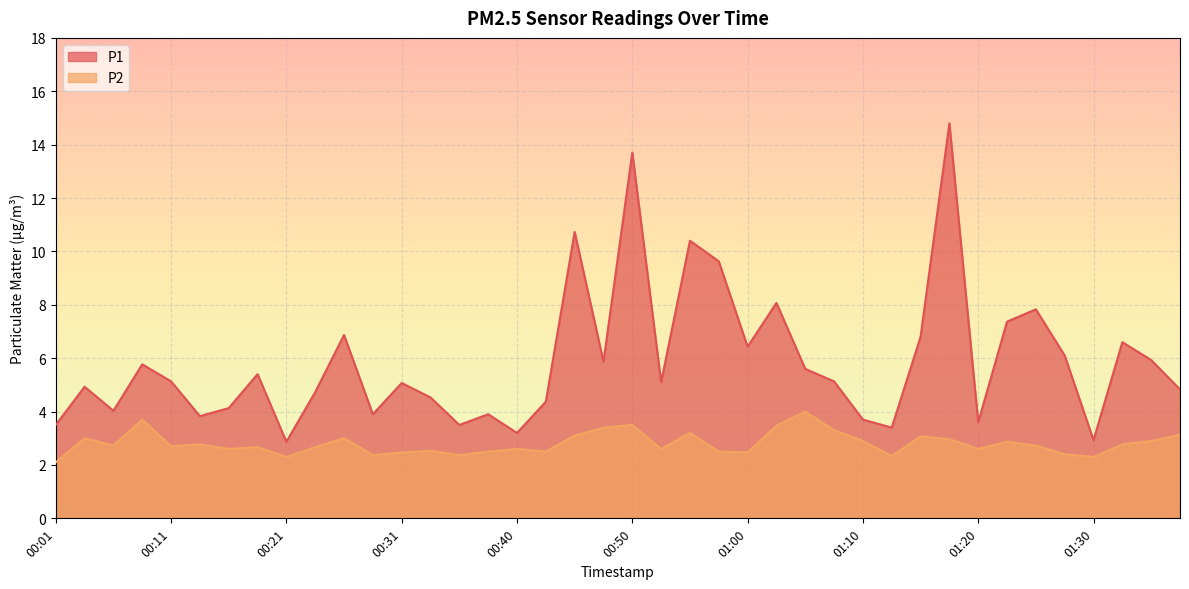

Reading right to left, list all the values displayed in this chart.

P1: 01:37=4.8	01:35=5.9	01:32=6.6	01:30=2.9	01:27=6.1	01:25=7.8	01:22=7.4	01:20=3.6	01:17=14.8	01:15=6.8	01:12=3.4	01:10=3.7	01:08=5.1	01:05=5.6	01:03=8.1	01:00=6.4	00:58=9.6	00:55=10.4	00:53=5.1	00:50=13.7	00:48=5.9	00:45=10.7	00:43=4.4	00:40=3.2	00:38=3.9	00:36=3.5	00:33=4.5	00:31=5.1	00:28=3.9	00:26=6.9	00:23=4.7	00:21=2.9	00:18=5.4	00:16=4.1	00:13=3.8	00:11=5.1	00:08=5.8	00:06=4.0	00:04=4.9	00:01=3.5
P2: 01:37=3.1	01:35=2.9	01:32=2.8	01:30=2.3	01:27=2.4	01:25=2.7	01:22=2.9	01:20=2.6	01:17=3.0	01:15=3.1	01:12=2.3	01:10=2.9	01:08=3.3	01:05=4.0	01:03=3.5	01:00=2.5	00:58=2.5	00:55=3.2	00:53=2.6	00:50=3.5	00:48=3.4	00:45=3.1	00:43=2.5	00:40=2.6	00:38=2.5	00:36=2.4	00:33=2.5	00:31=2.5	00:28=2.4	00:26=3.0	00:23=2.7	00:21=2.3	00:18=2.7	00:16=2.6	00:13=2.8	00:11=2.7	00:08=3.7	00:06=2.7	00:04=3.0	00:01=2.1